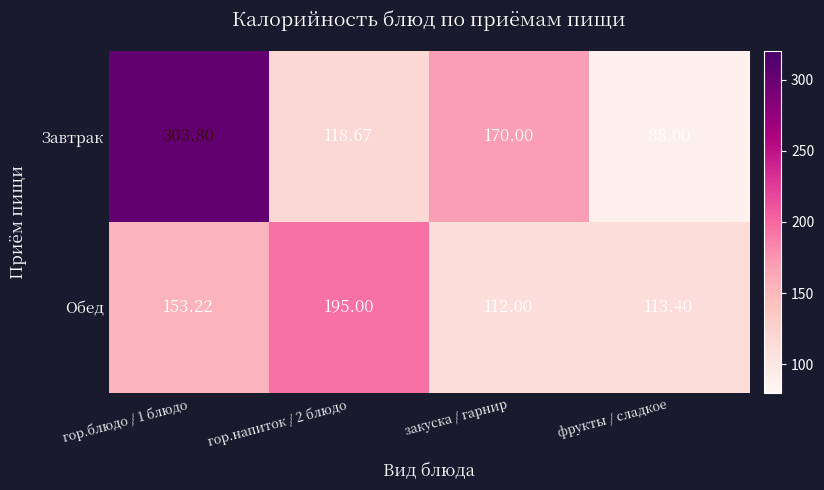

Between закуска / гарнир and фрукты / сладкое, which series saw the biggest shift?

Завтрак